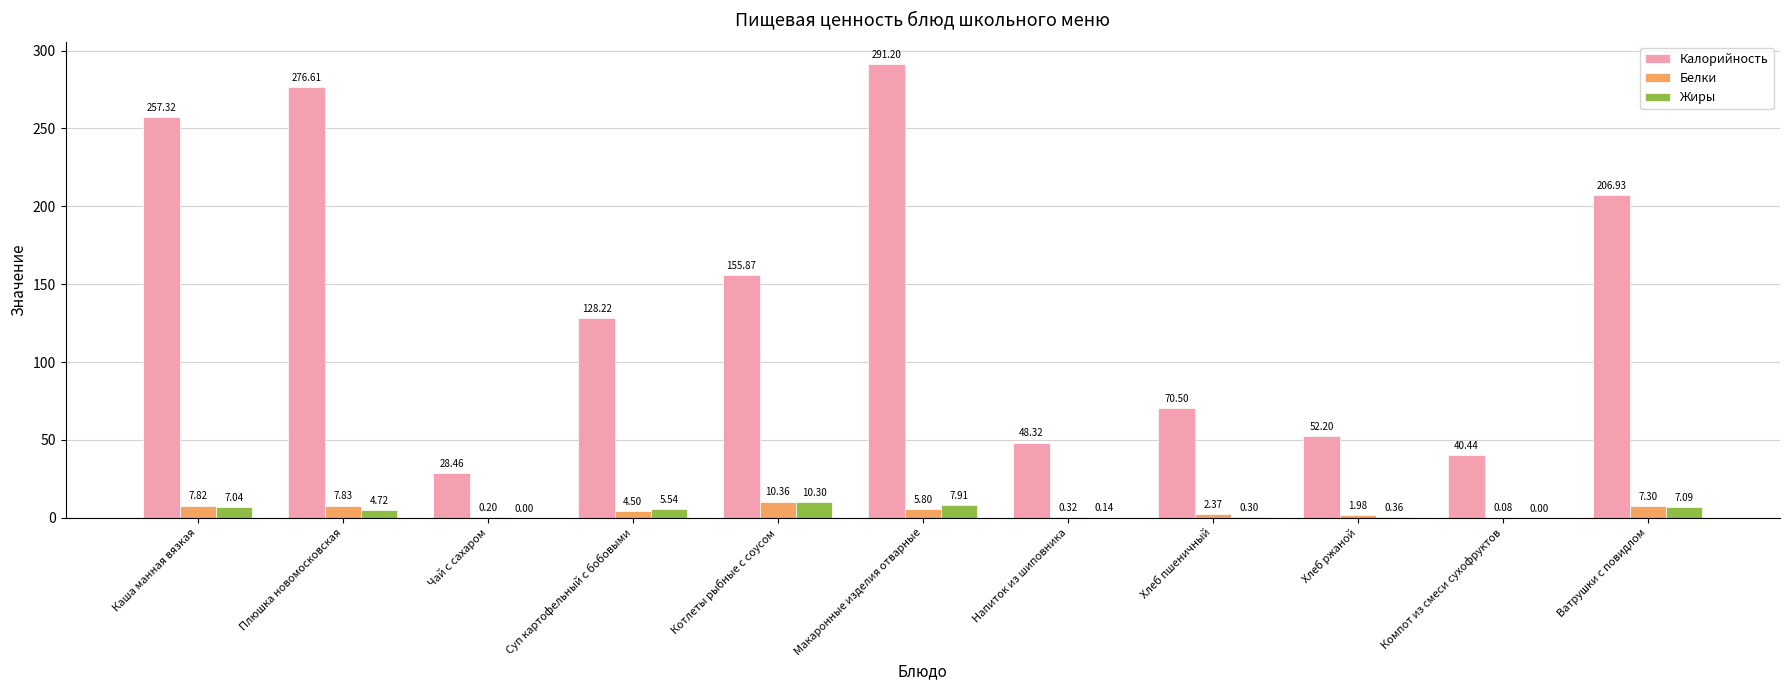

What is the difference between the Жиры values at Чай с сахаром and Макаронные изделия отварные?

7.9